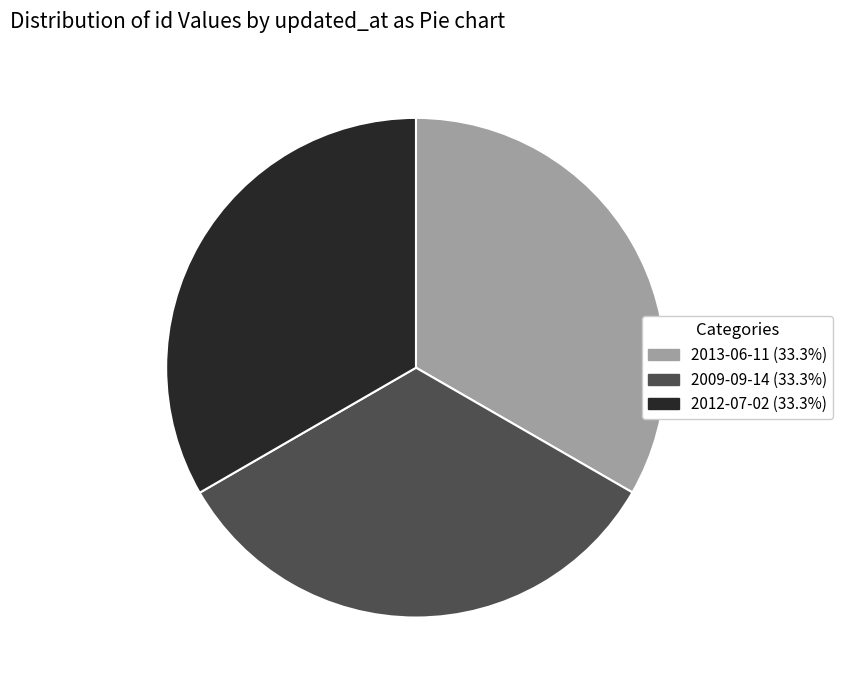

What is the ratio of the value at 2012-07-02 to the value at 2009-09-14?

1.0